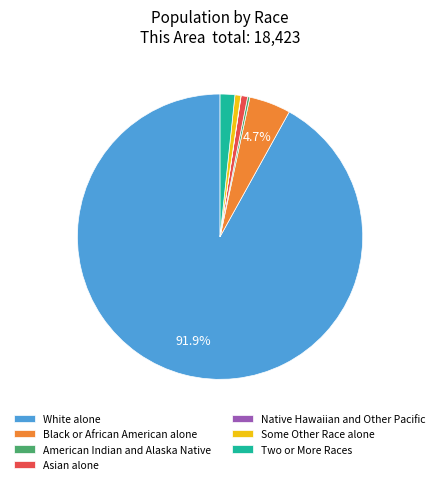

What percentage is NOT represented by White alone?

8.1%